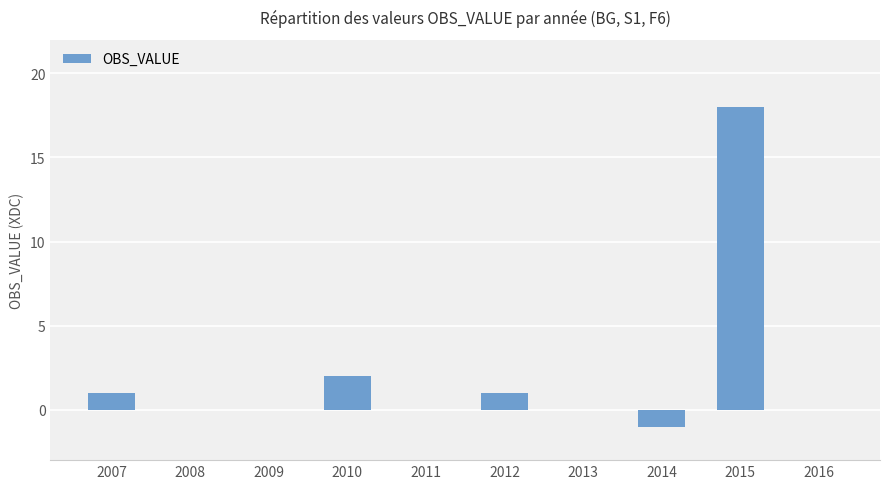

What is the change in value from 2011 to 2012?

+1